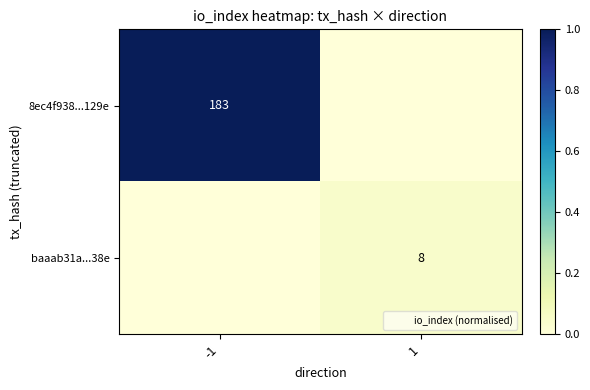

The baaab31a...38e series shows 0.0 at -1. True or false?

False